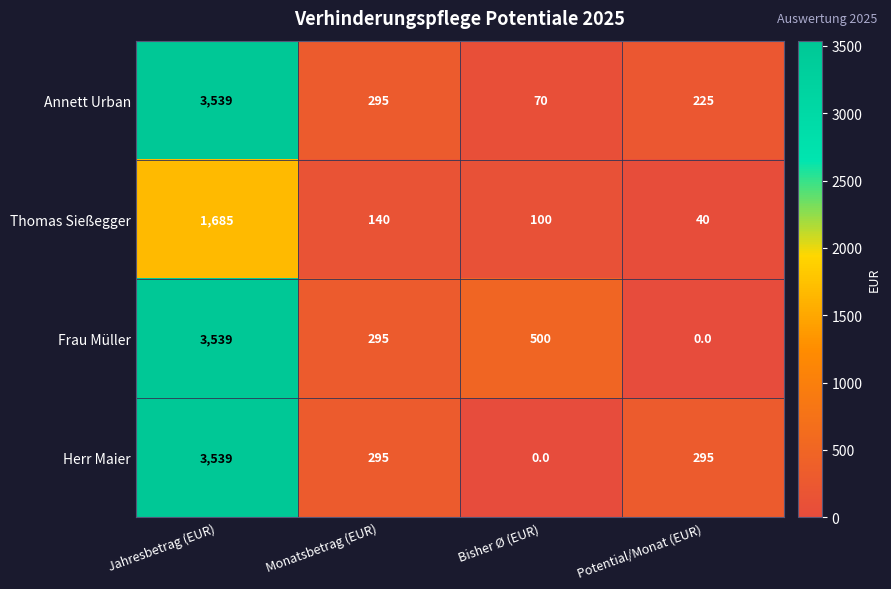

At which label does Thomas Sießegger reach its minimum?

Potential/Monat (EUR)